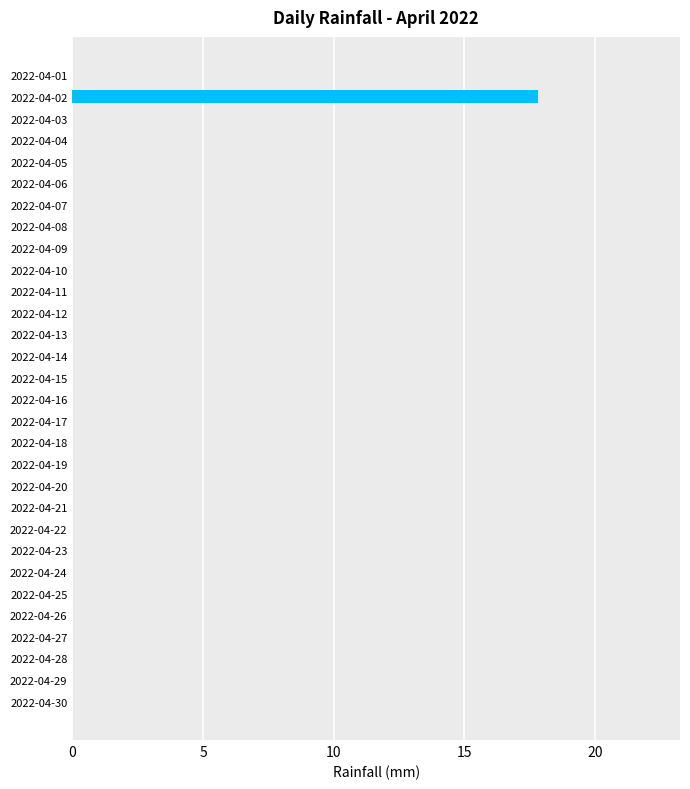

Reading bottom to top, what are all the values shown in this chart?

2022-04-30=0.0	2022-04-29=0.0	2022-04-28=0.0	2022-04-27=0.0	2022-04-26=0.0	2022-04-25=0.0	2022-04-24=0.0	2022-04-23=0.0	2022-04-22=0.0	2022-04-21=0.0	2022-04-20=0.0	2022-04-19=0.0	2022-04-18=0.0	2022-04-17=0.0	2022-04-16=0.0	2022-04-15=0.0	2022-04-14=0.0	2022-04-13=0.0	2022-04-12=0.0	2022-04-11=0.0	2022-04-10=0.0	2022-04-09=0.0	2022-04-08=0.0	2022-04-07=0.0	2022-04-06=0.0	2022-04-05=0.0	2022-04-04=0.0	2022-04-03=0.0	2022-04-02=17.8	2022-04-01=0.0